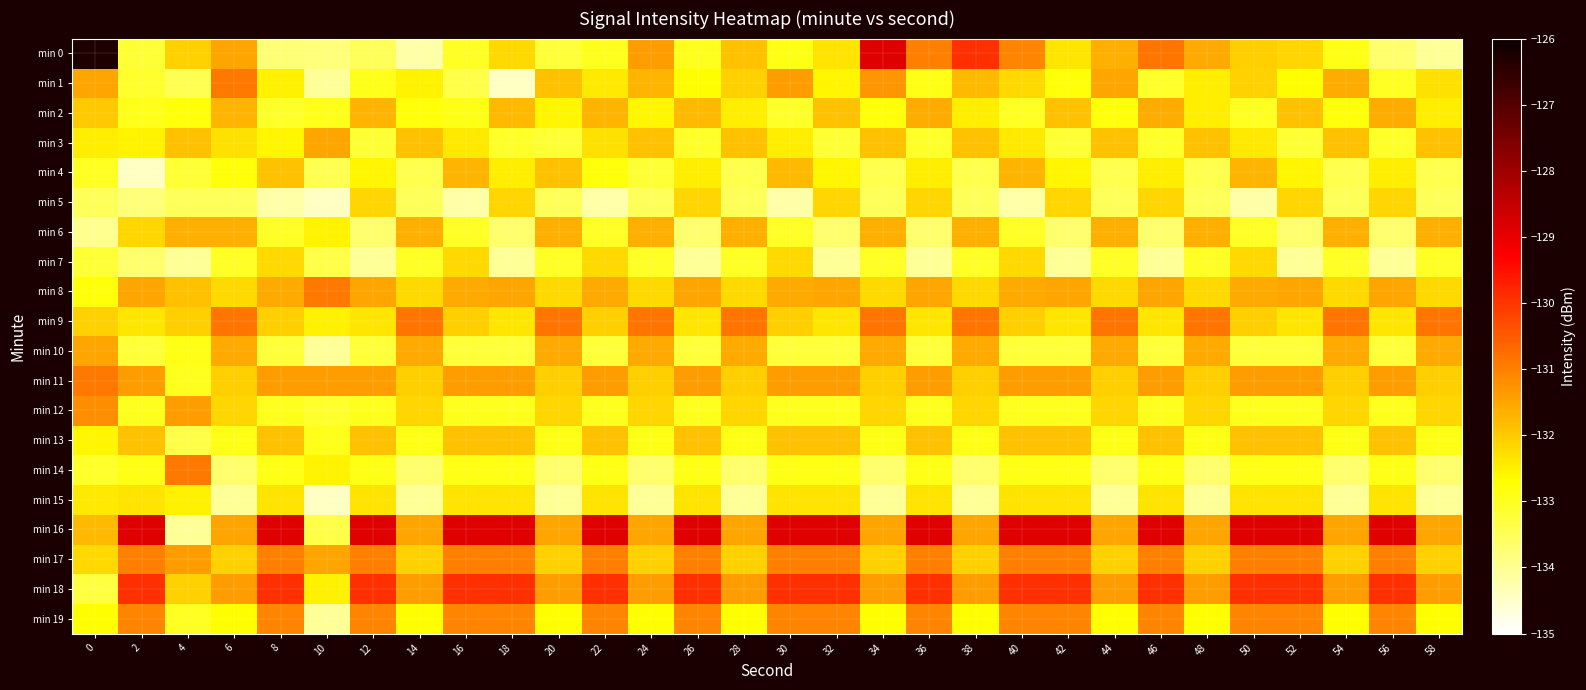

Which series has the widest spread of values?

min 0